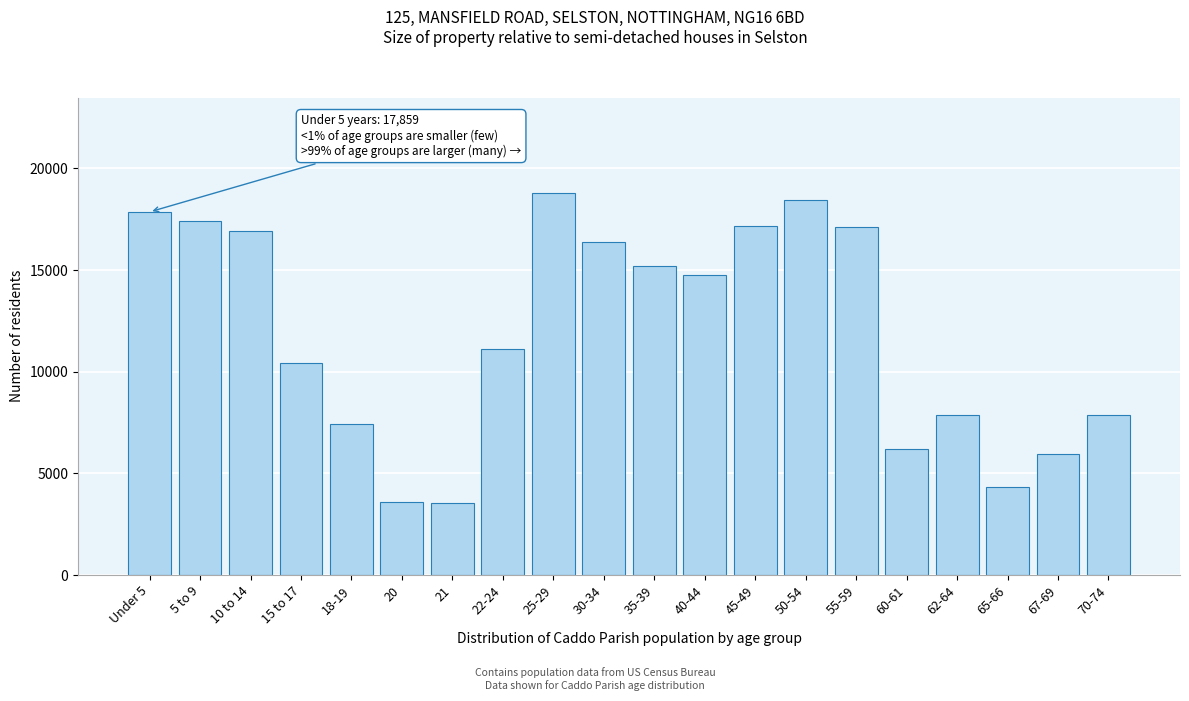

What is the smallest value displayed?

3523